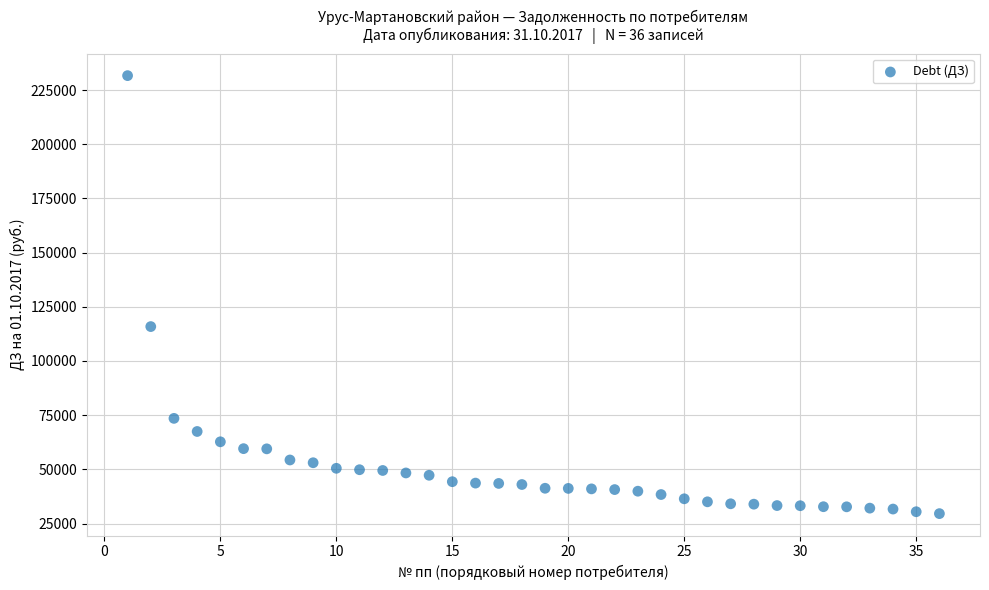

What is the range of Y values (max minus min)?

202069.3